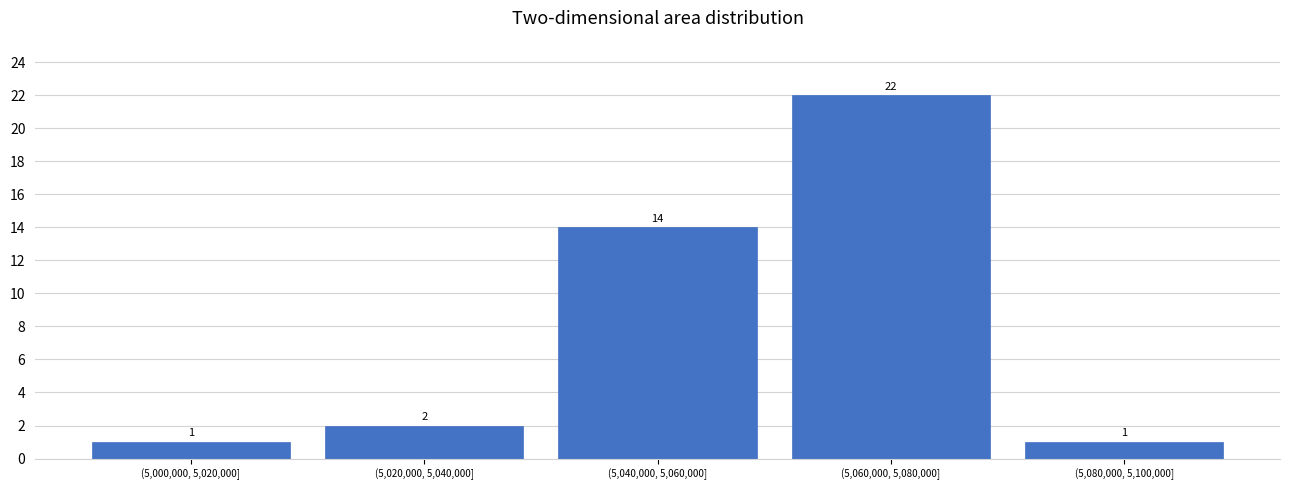

Reading left to right, transcribe all the data shown in this chart.

1	2	14	22	1